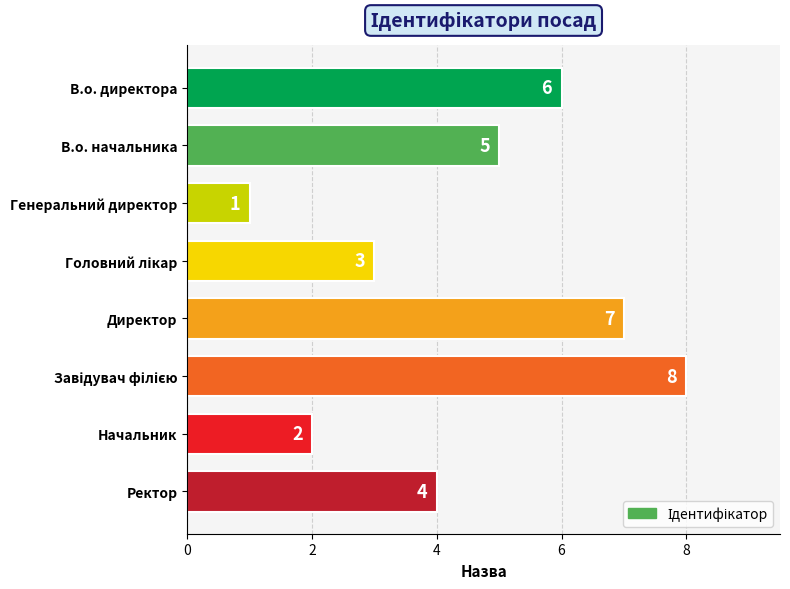

Between Ректор and Генеральний директор, which is larger?

Ректор